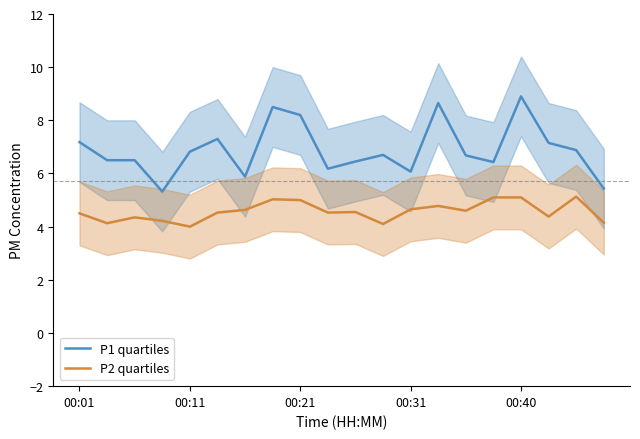

What is the maximum value for P1 quartiles?

8.9